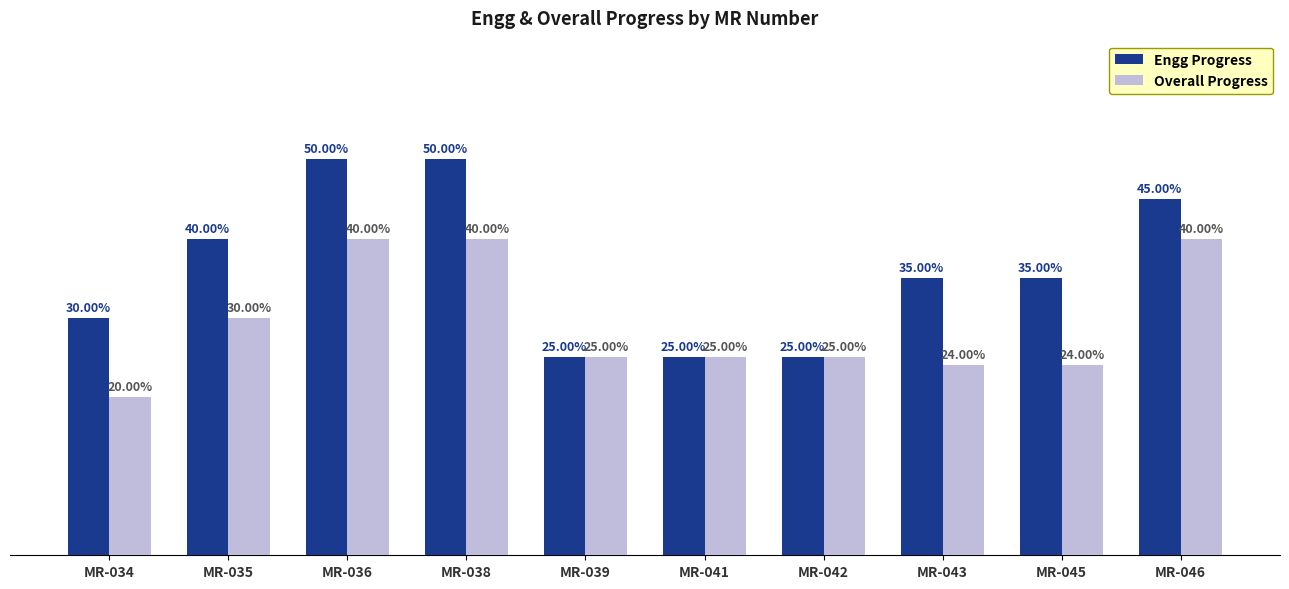

Which series has the widest spread of values?

Engg Progress